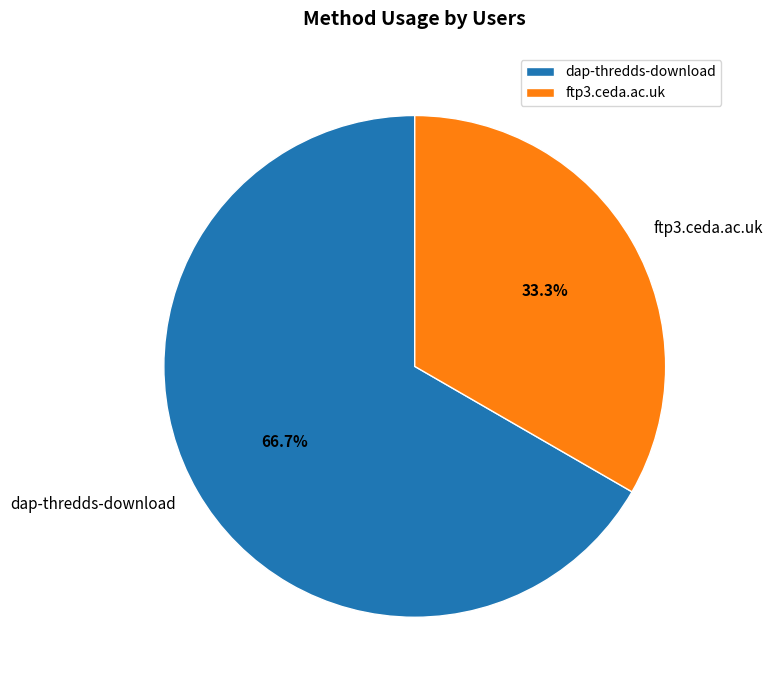

The dap-thredds-download slice represents 73% of the pie. True or false?

False